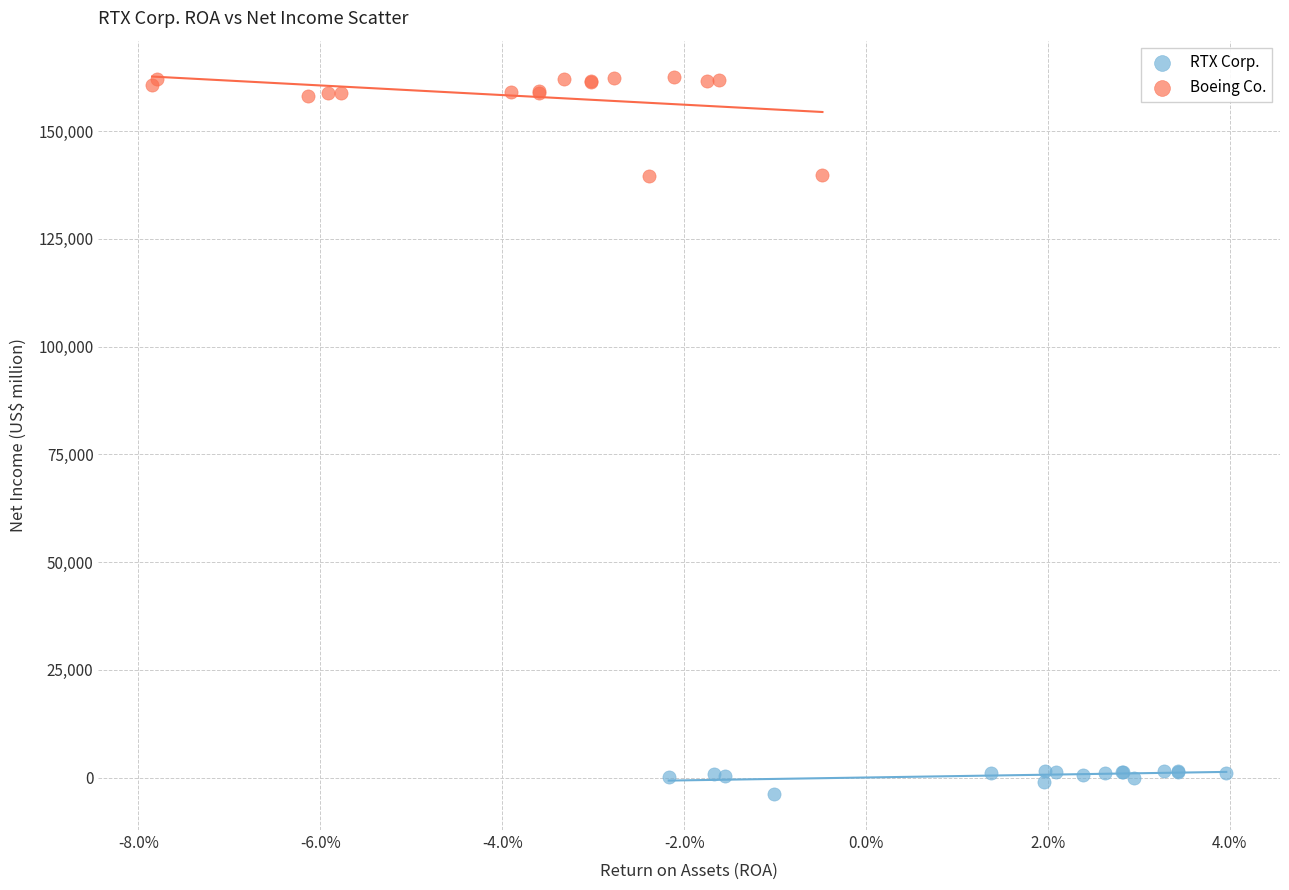

Which series contains the highest Y value?

Boeing Co.